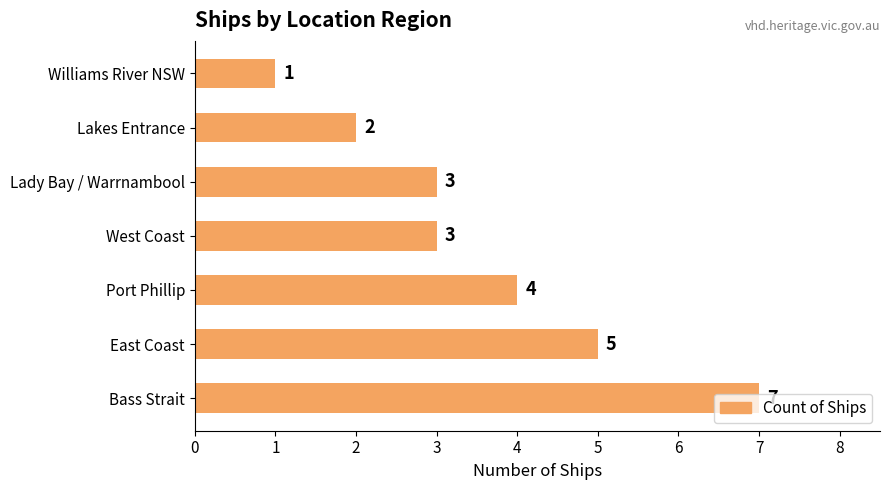

How many values are below 3?

2